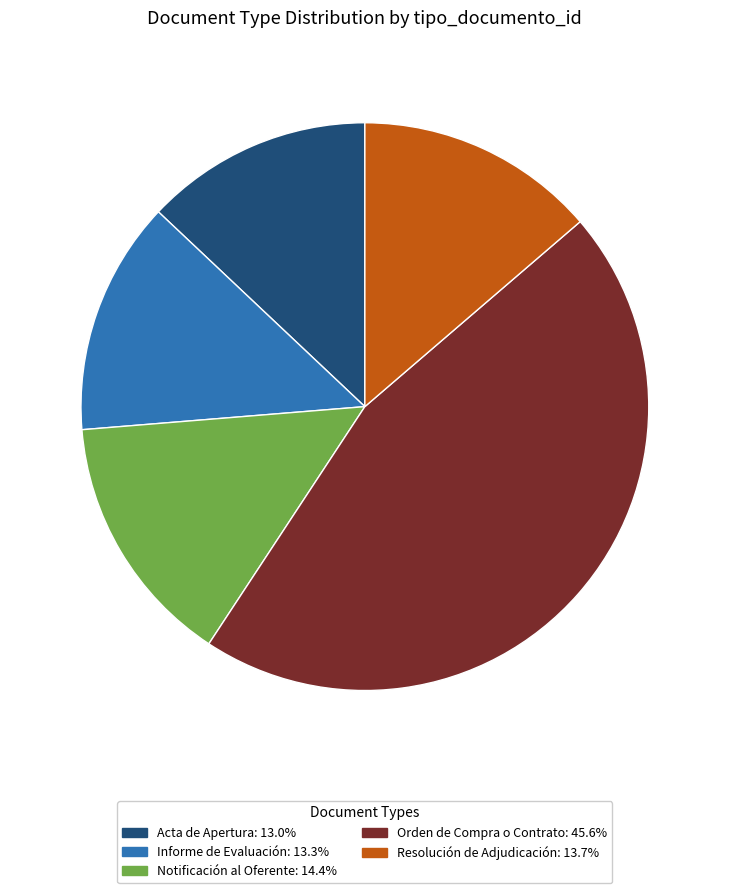

Count the number of slices in the pie.

5